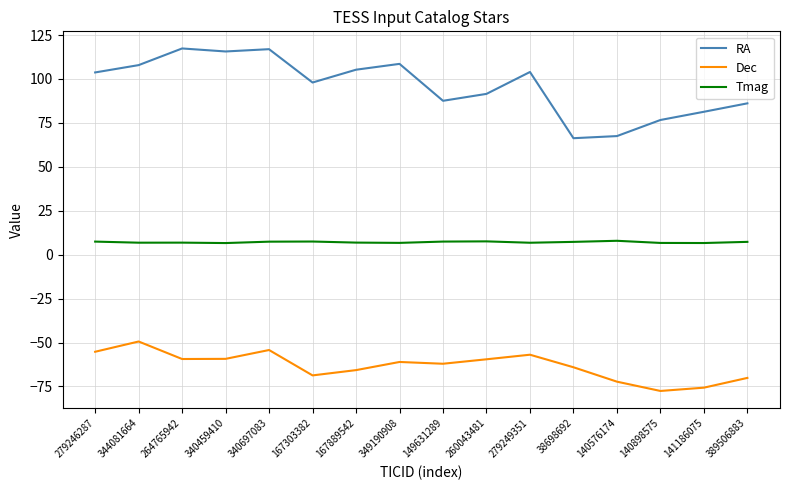

True or false: RA and Dec cross at least once.

False